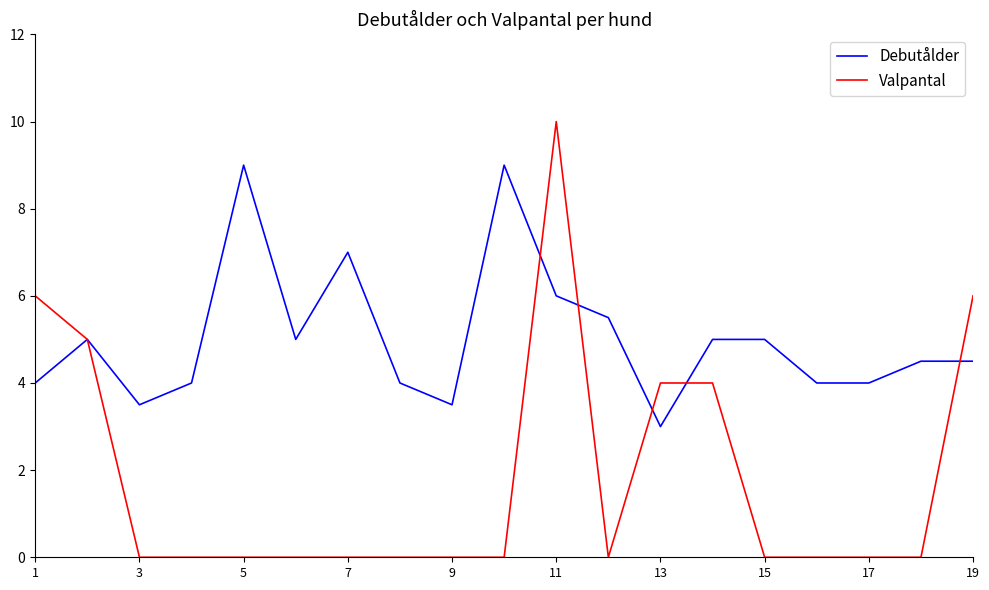

Rank the series by their average value, from lowest to highest.

Valpantal, Debutålder